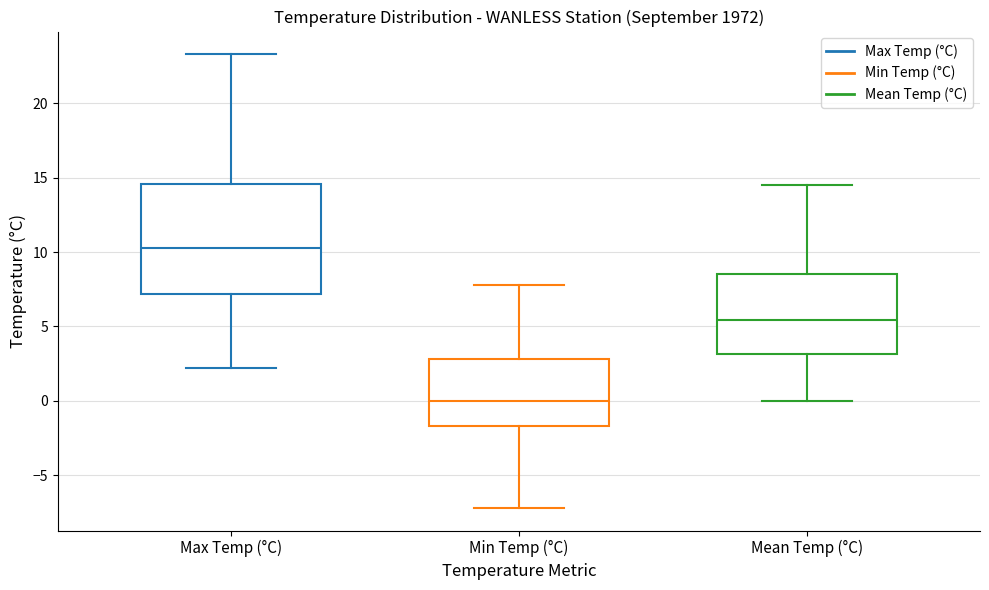

Reading left to right, read every box against the y-axis: the position of its median line, the range the box covers, and the ends of its whiskers. The values are not printed on the chart, so give them approximately, as read against the axis.

Max Temp (°C): median 10.5, box 7.0 to 14.5, whiskers 2.0 to 23.5
Min Temp (°C): median 0.0, box -1.5 to 3.0, whiskers -7.0 to 8.0
Mean Temp (°C): median 5.5, box 3.0 to 8.5, whiskers 0.0 to 14.5